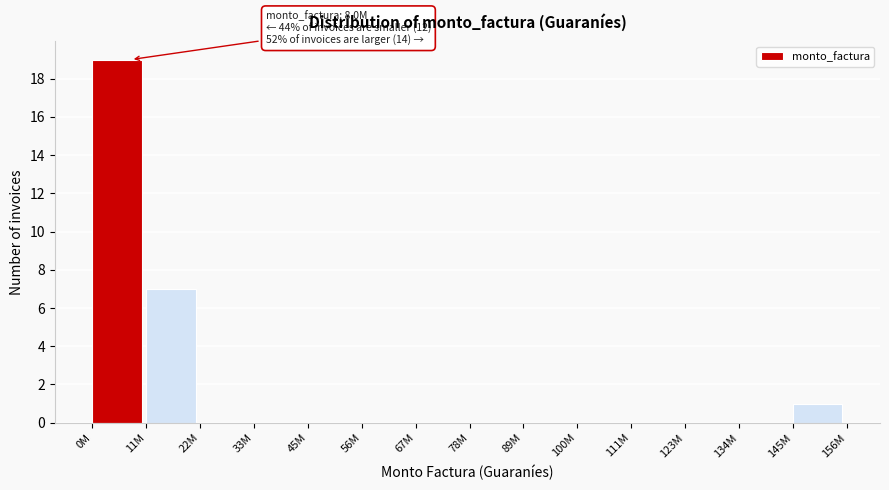

Reading left to right, transcribe all the data shown in this chart.

0M=19	11M=7	22M=0	33M=0	45M=0	56M=0	67M=0	78M=0	89M=0	100M=0	111M=0	123M=0	134M=0	145M=1